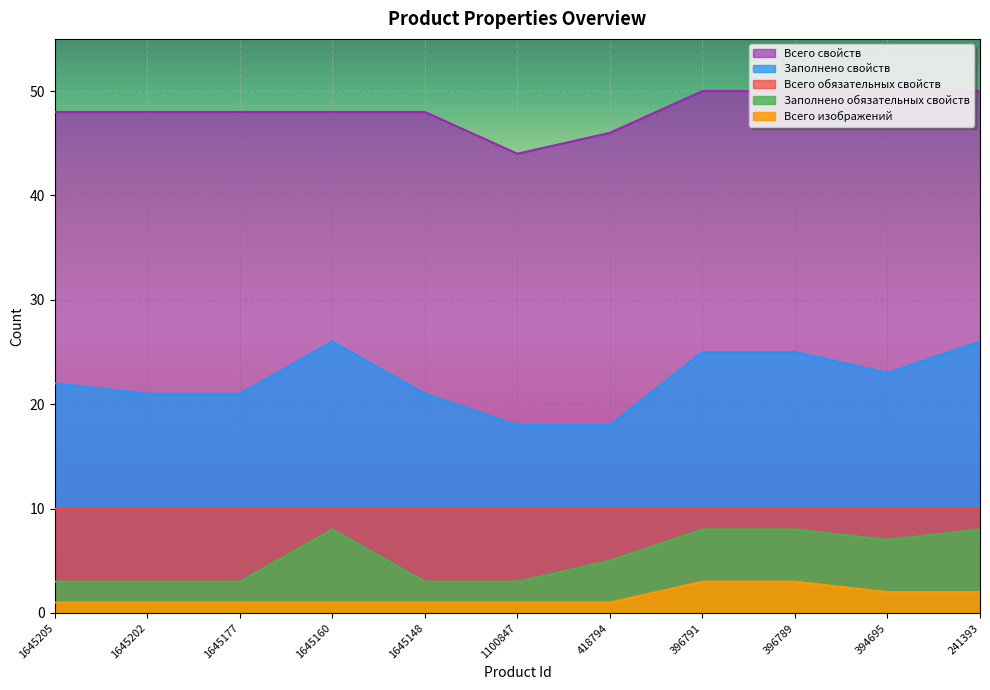

Where is the first local minimum for Всего свойств?

1100847